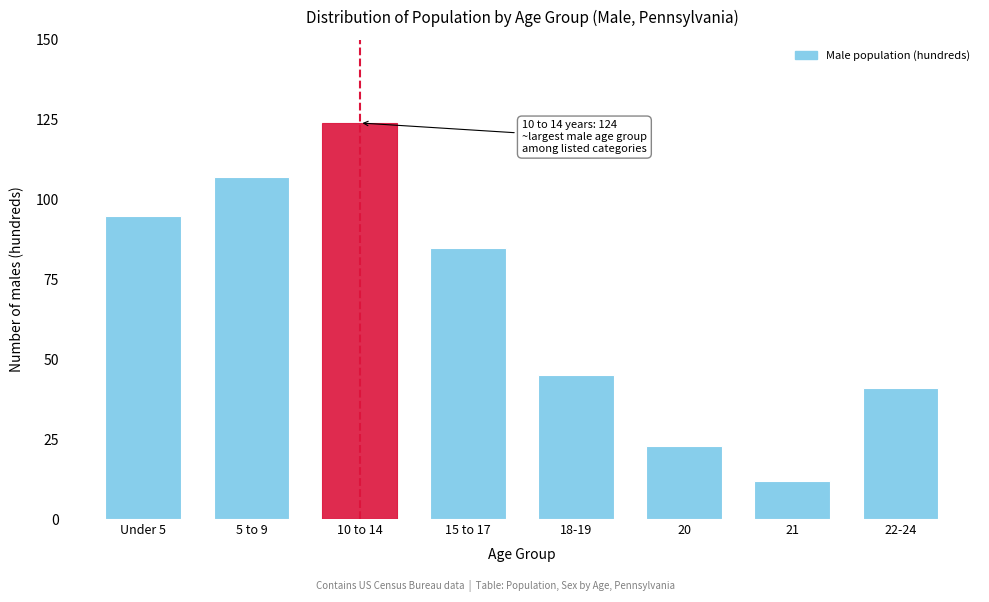

Reading right to left, extract all data points from this chart.

22-24=41	21=12	20=23	18-19=45	15 to 17=85	10 to 14=124	5 to 9=107	Under 5=95